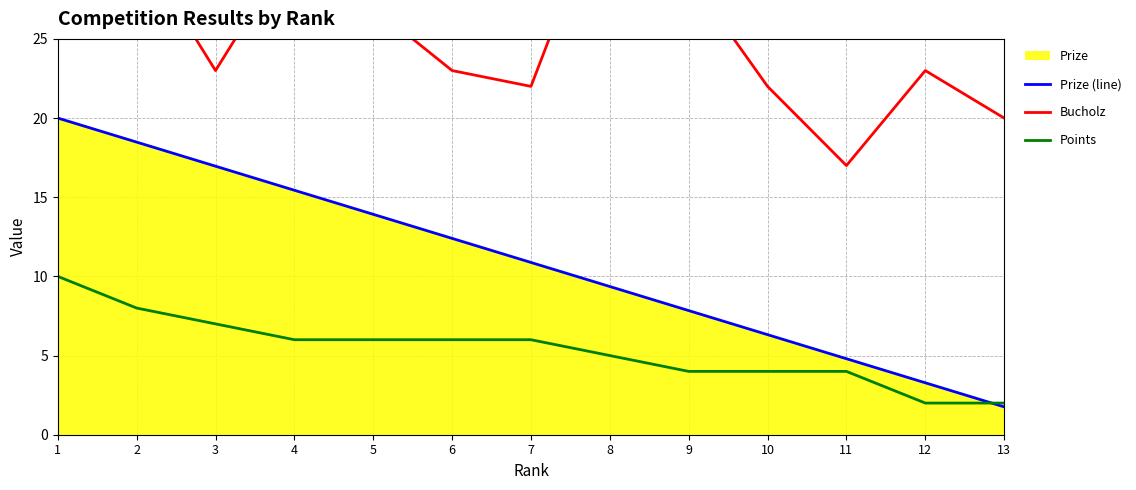

What is the minimum value shown in the chart?

1.8